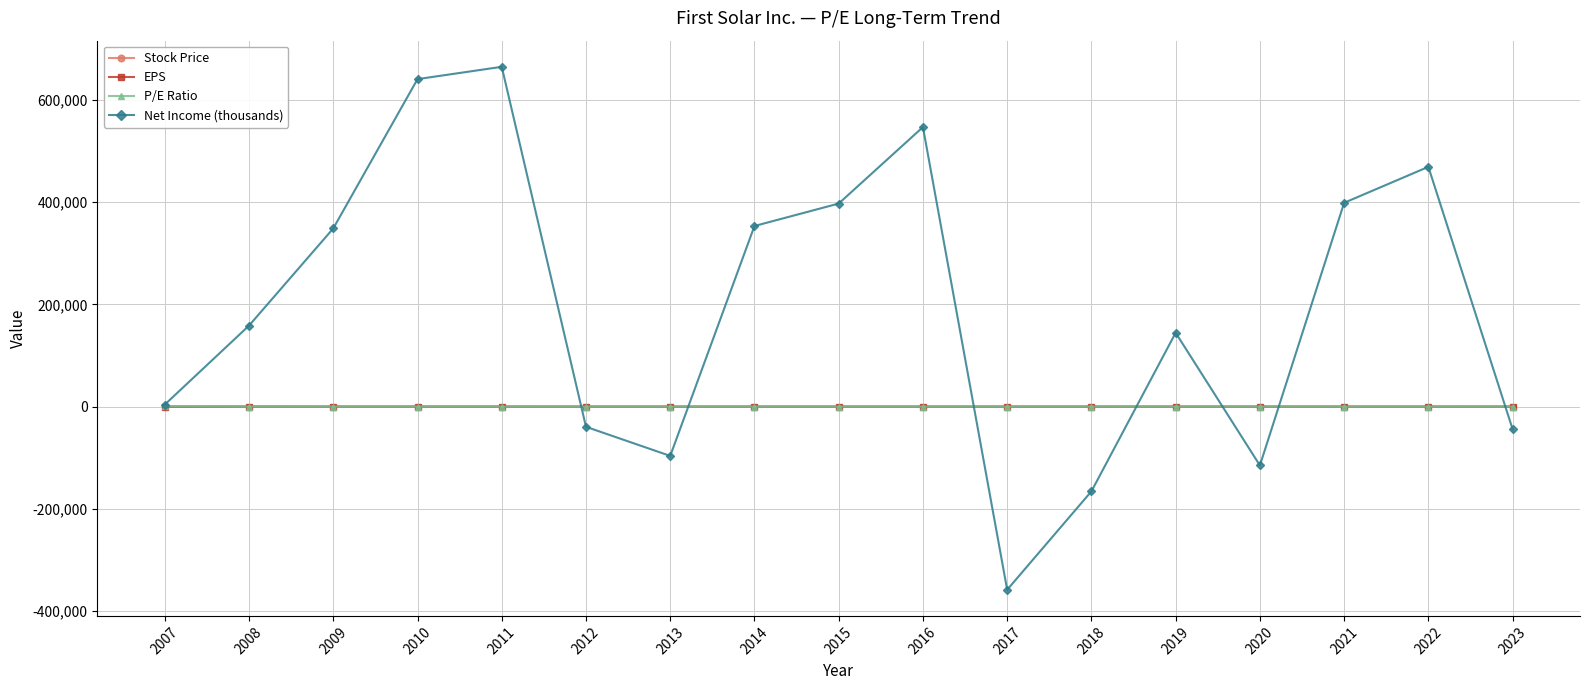

True or false: Net Income (thousands) has more than 2 points higher than both neighbors.

True